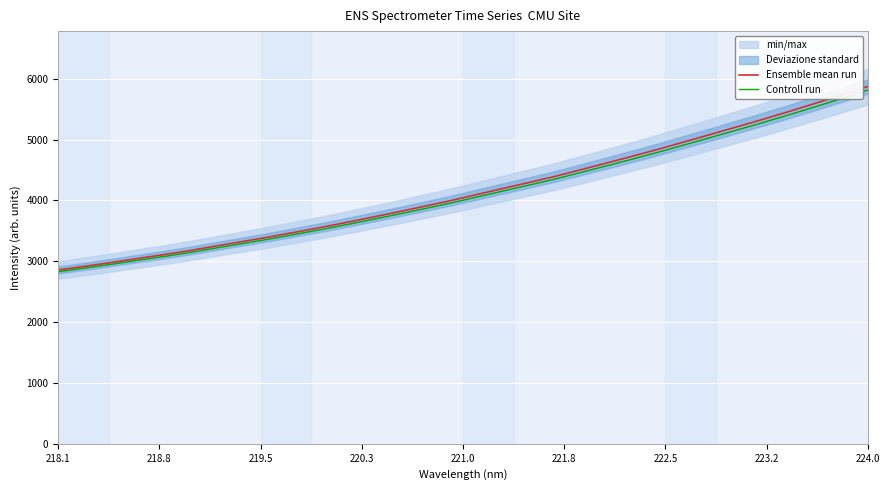

What is the minimum value for Controll run?

2828.2